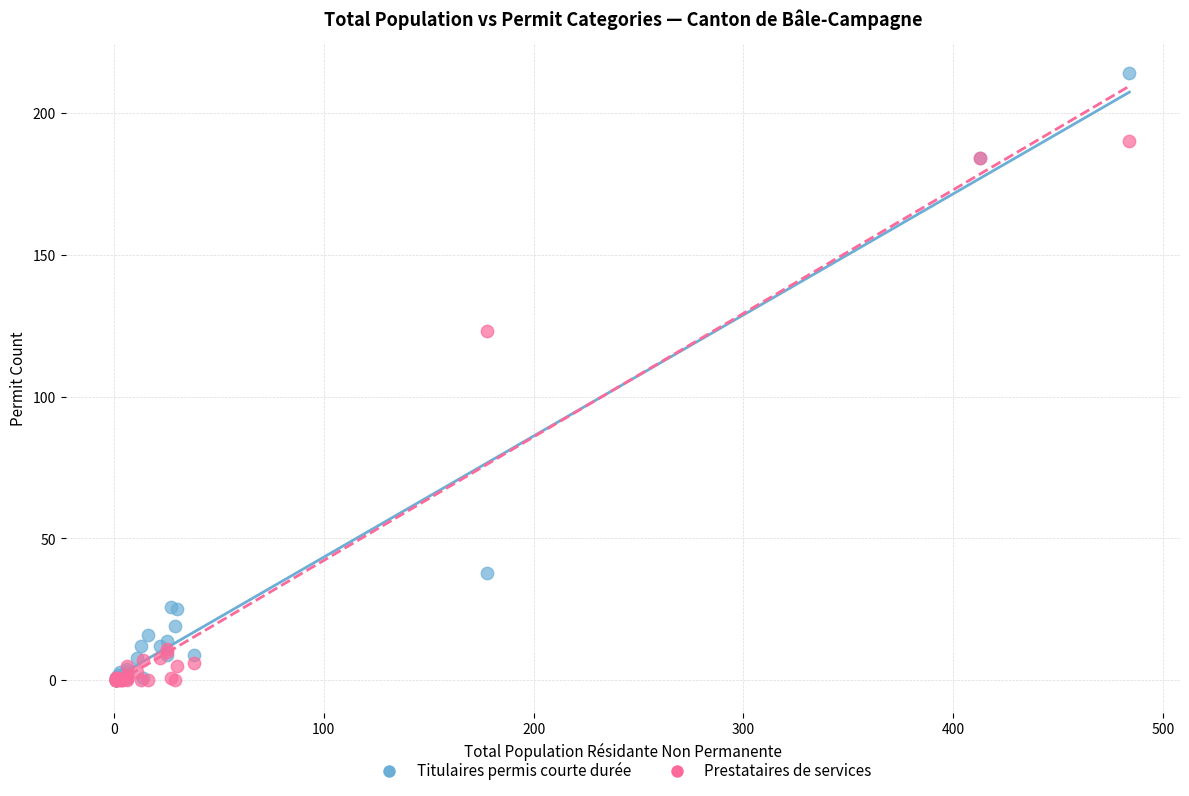

Across all series, what Y value is closest to 107?

123